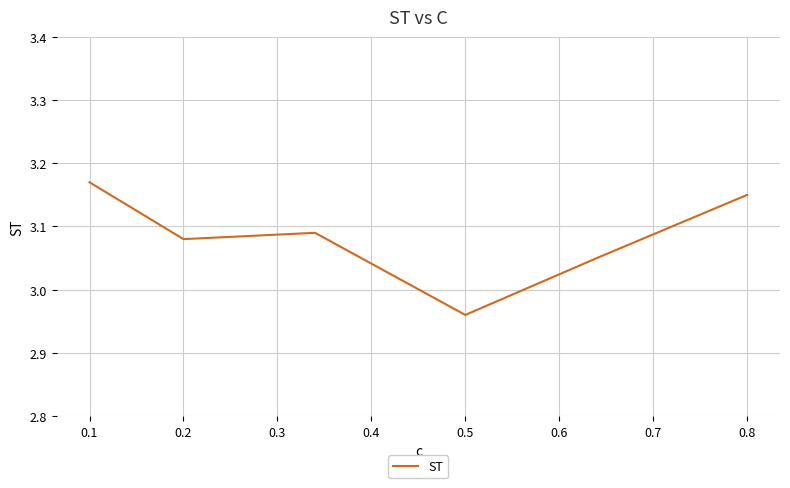

How many interior local peaks (higher than both neighbors) does the data have?

1